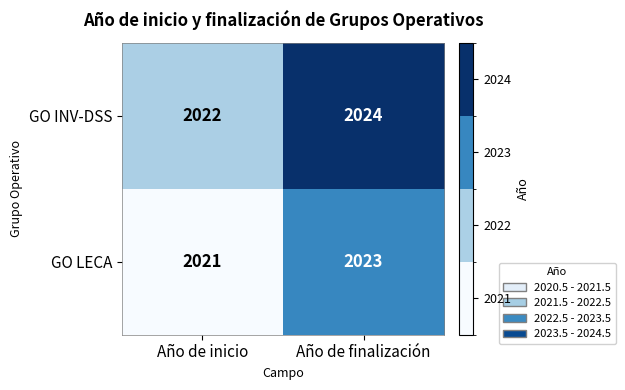

What is the average value of the GO INV-DSS series?

2023